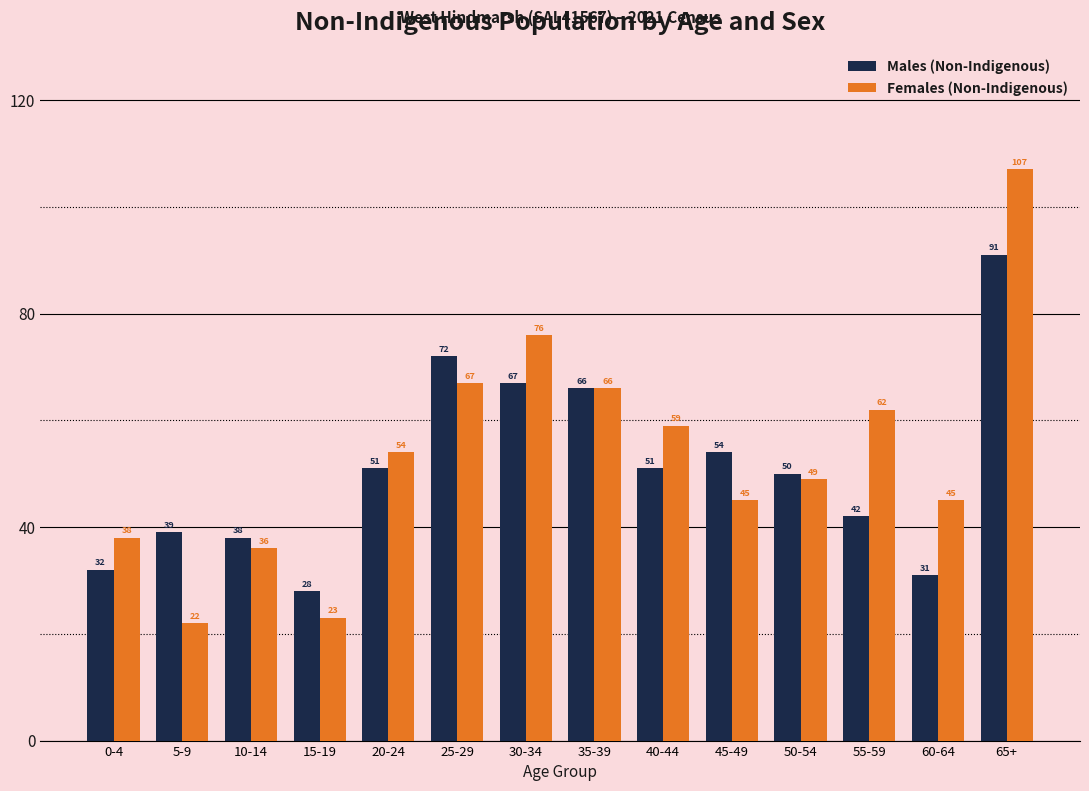

Reading left to right, list all the values displayed in this chart.

Males (Non-Indigenous): 32	39	38	28	51	72	67	66	51	54	50	42	31	91
Females (Non-Indigenous): 38	22	36	23	54	67	76	66	59	45	49	62	45	107